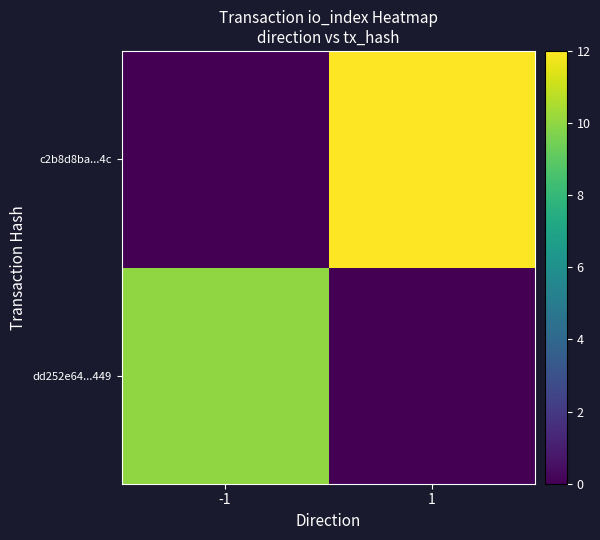

Between -1 and 1, which series saw the biggest shift?

c2b8d8ba...4c